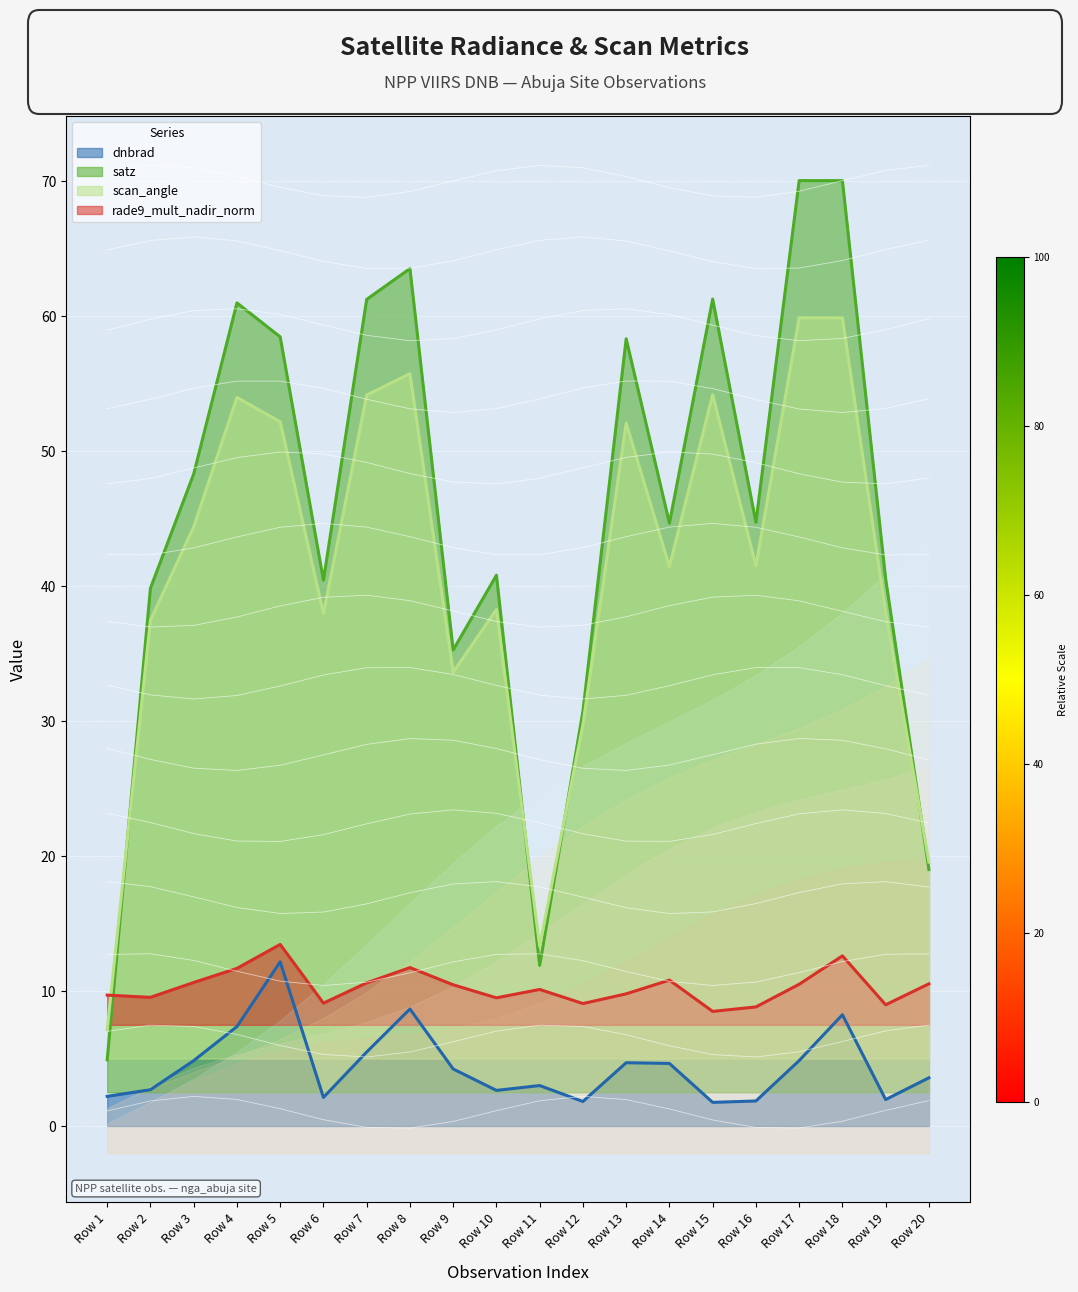

Which series has the widest spread of values?

satz